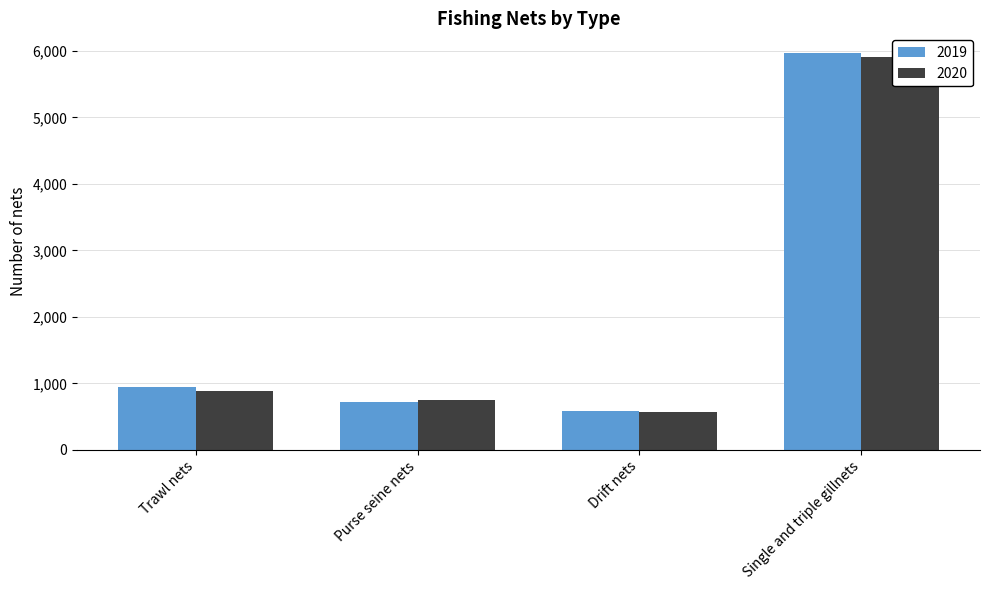

Reading left to right, transcribe all the data shown in this chart.

2019: 940	715	585	5968
2020: 881	752	563	5903